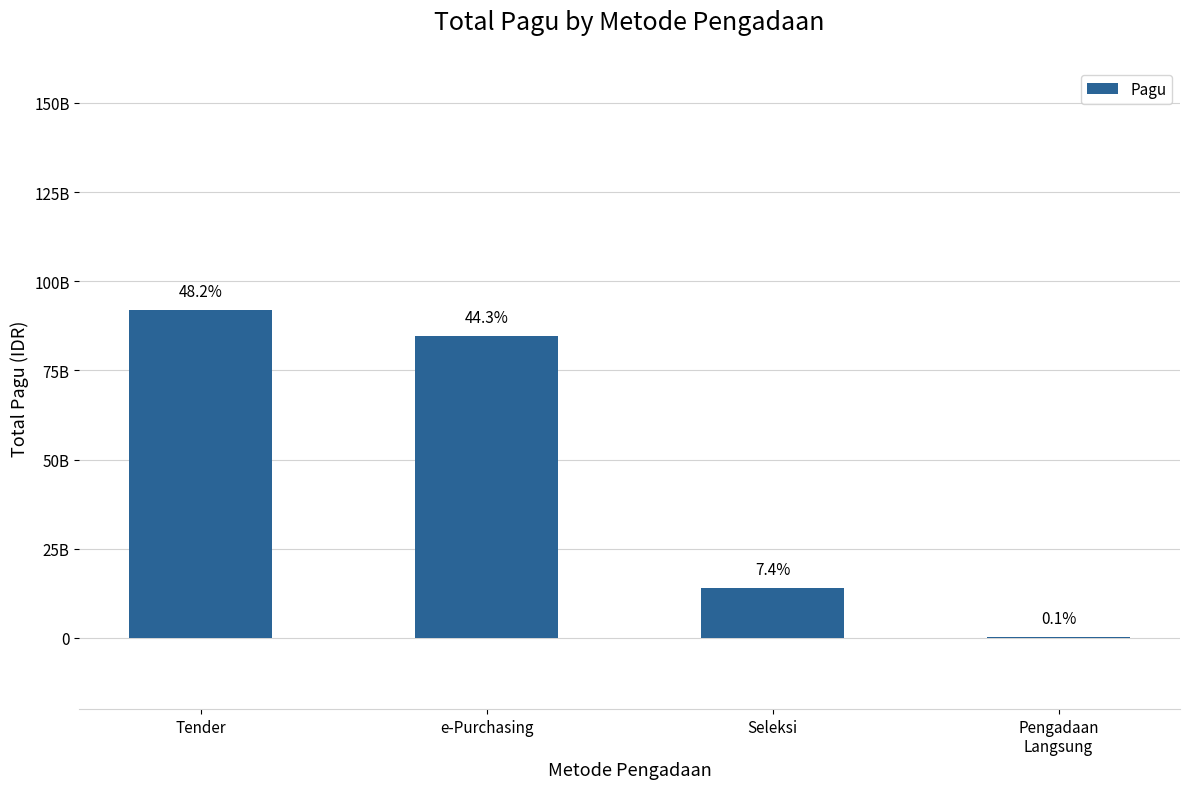

What is the difference between the values at Pengadaan
Langsung and Tender?

91726038200